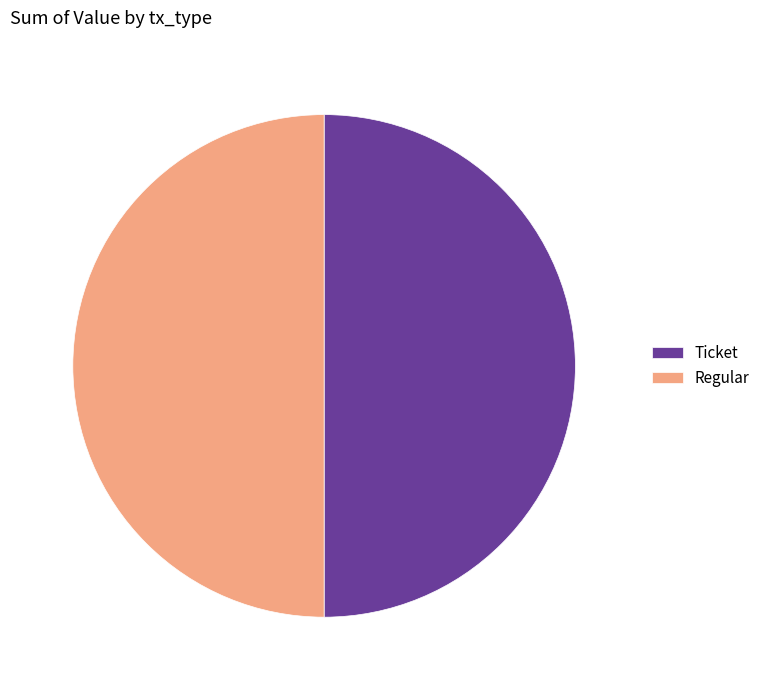

True or false: Regular accounts for 42% of the total.

False